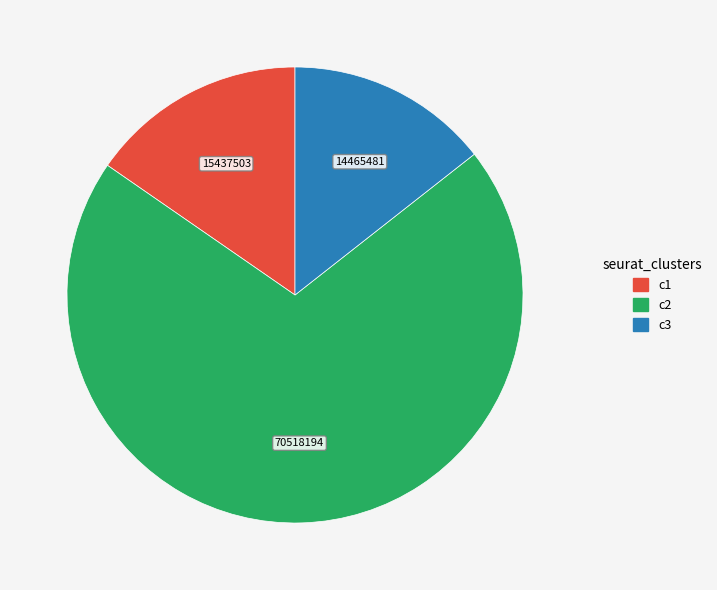

How many segments does this pie chart have?

3